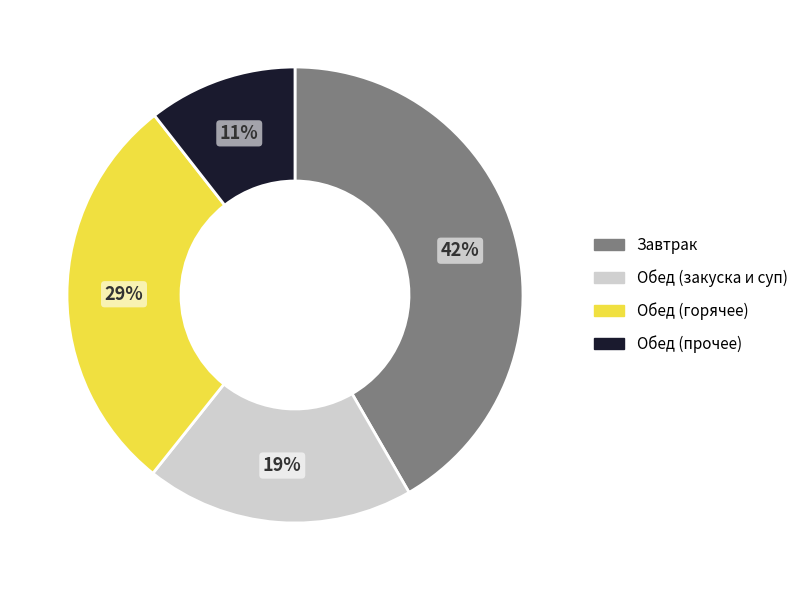

Is there a majority slice in this chart?

No